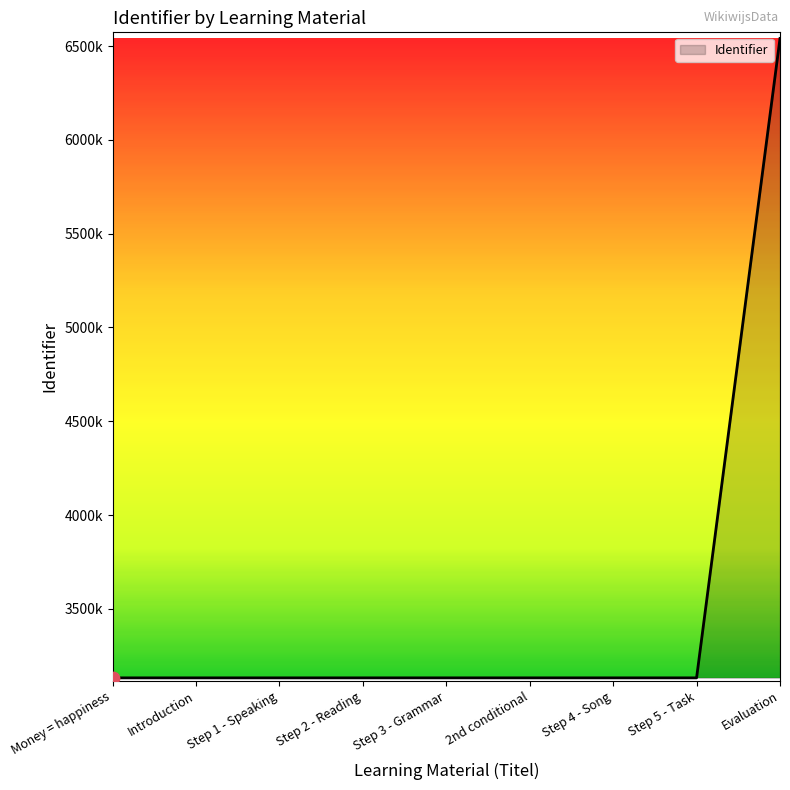

Which has a higher value, Step 2 - Reading or Step 4 - Song?

Step 4 - Song